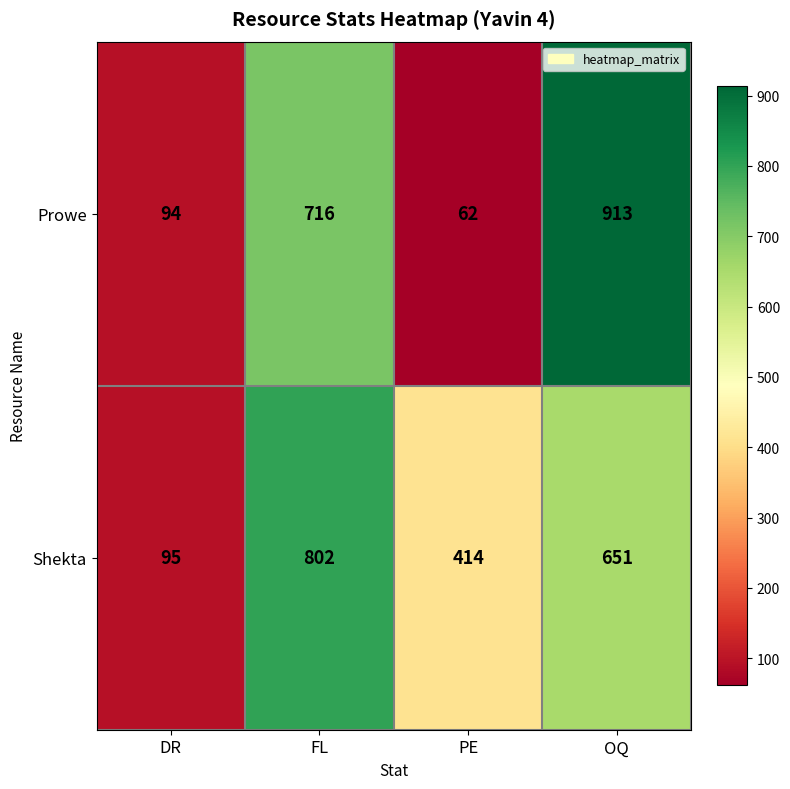

Which series has the largest total across all categories?

Shekta